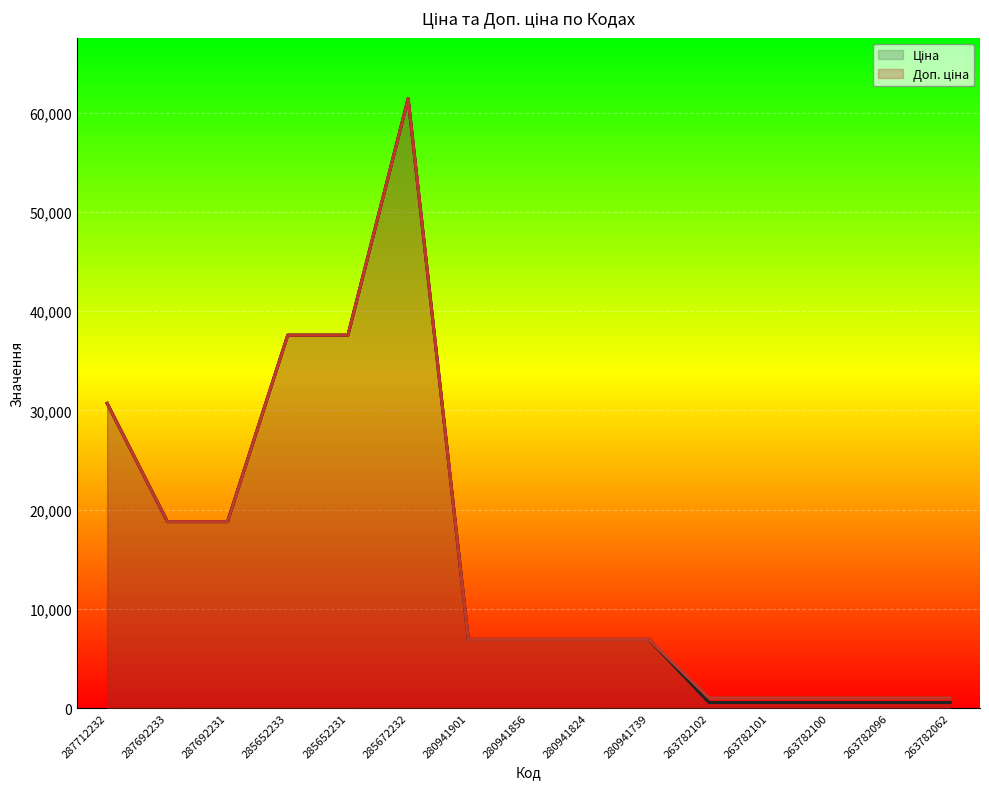

How many lines are shown in the chart?

2